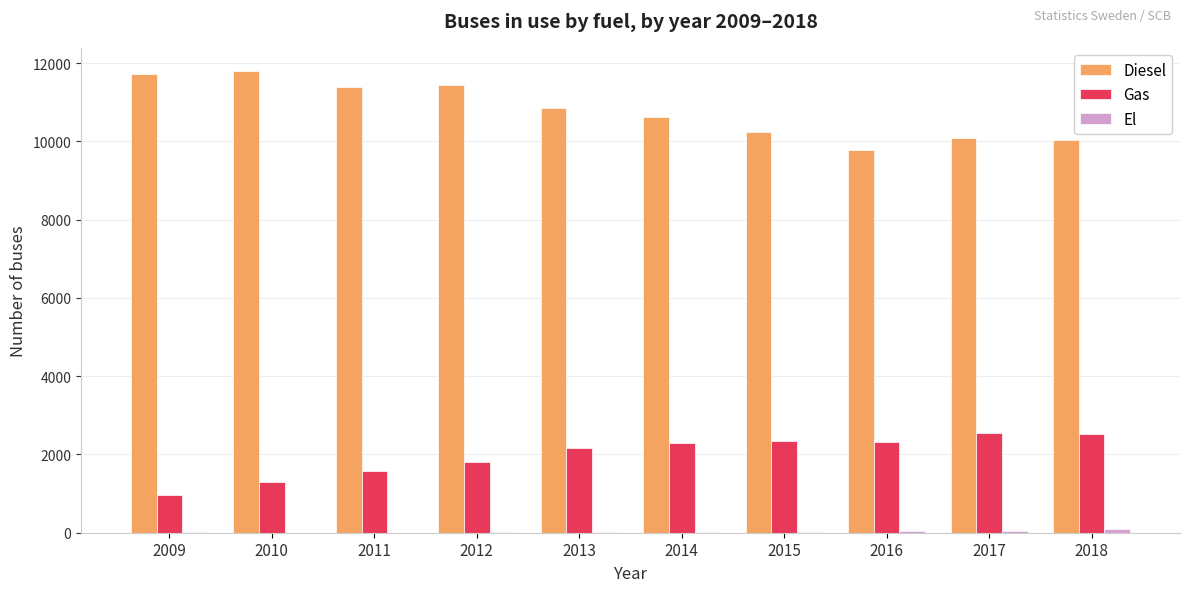

Is it true that Gas equals 3369 at 2017?

False